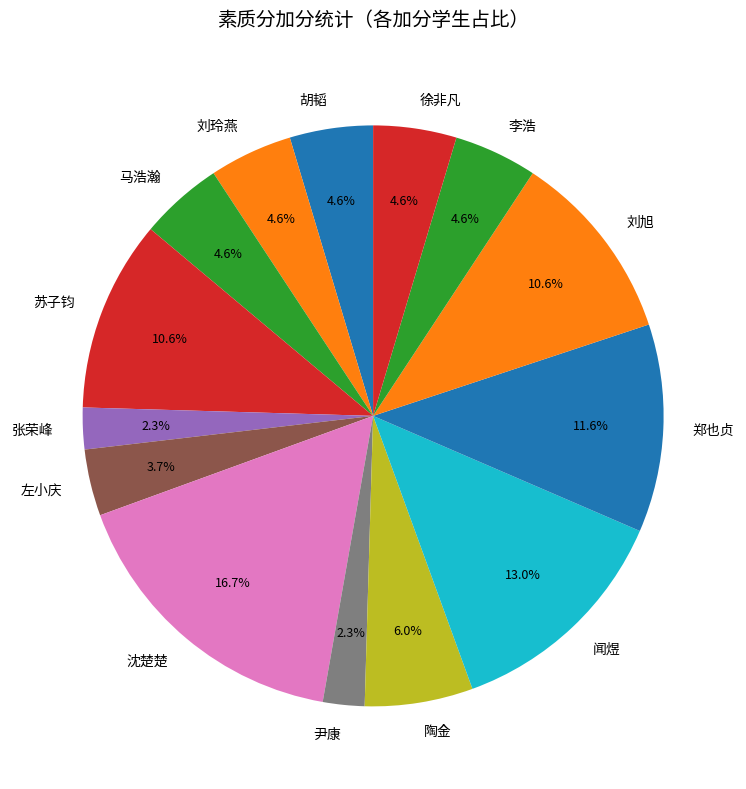

To the nearest percent, what portion does 左小庆 represent?

4%